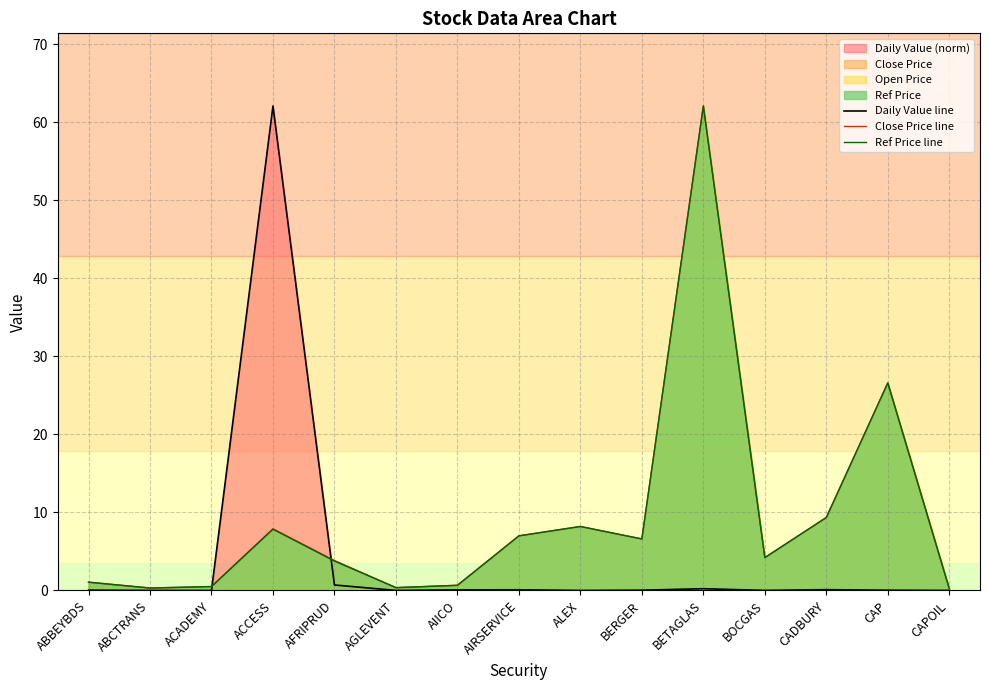

The Daily Value line series shows 1.1 at AFRIPRUD. True or false?

False